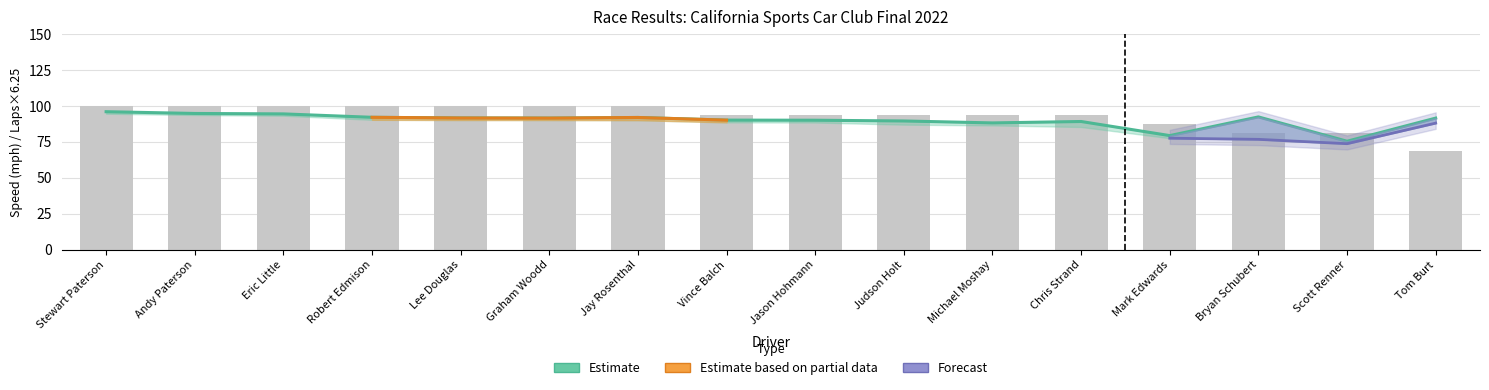

How many groups of bars are there?

16